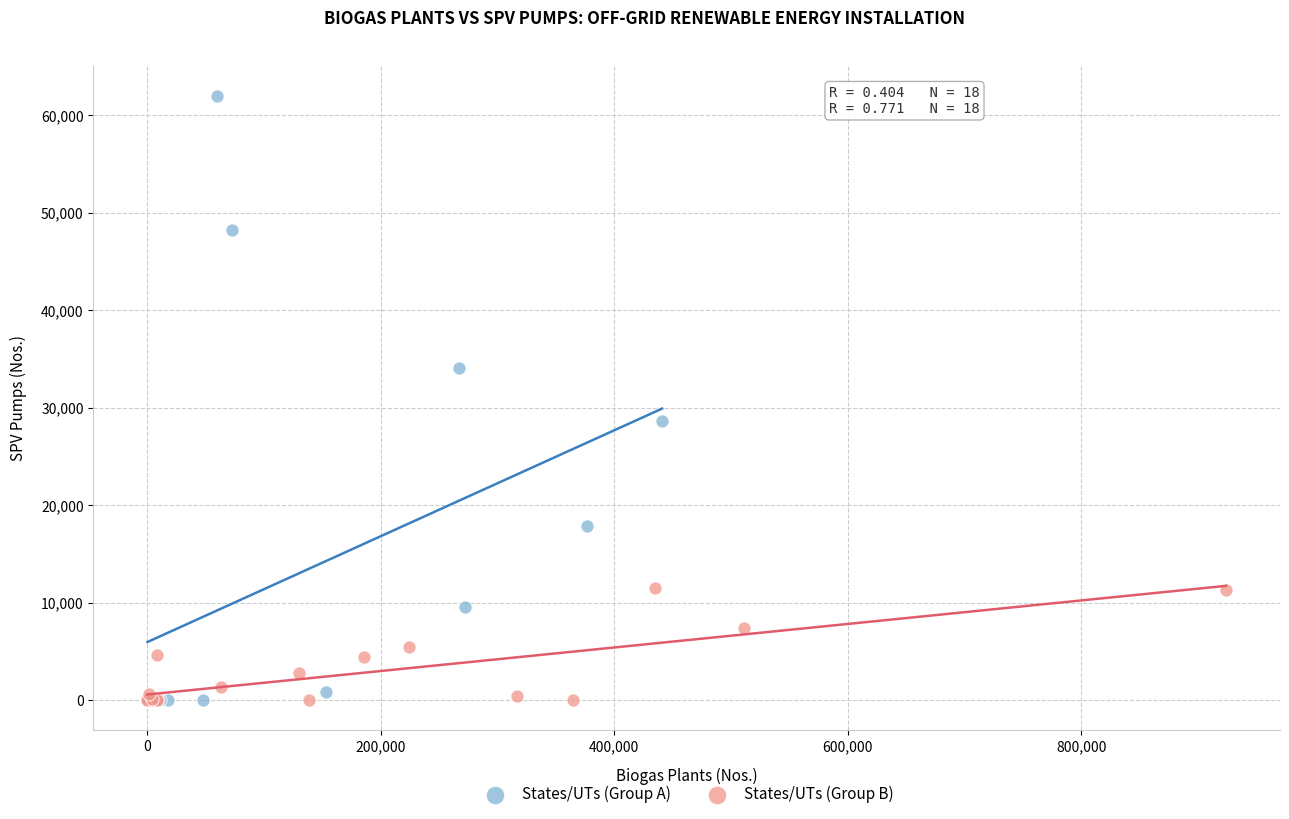

Which series contains the highest Y value?

States/UTs (Group A)